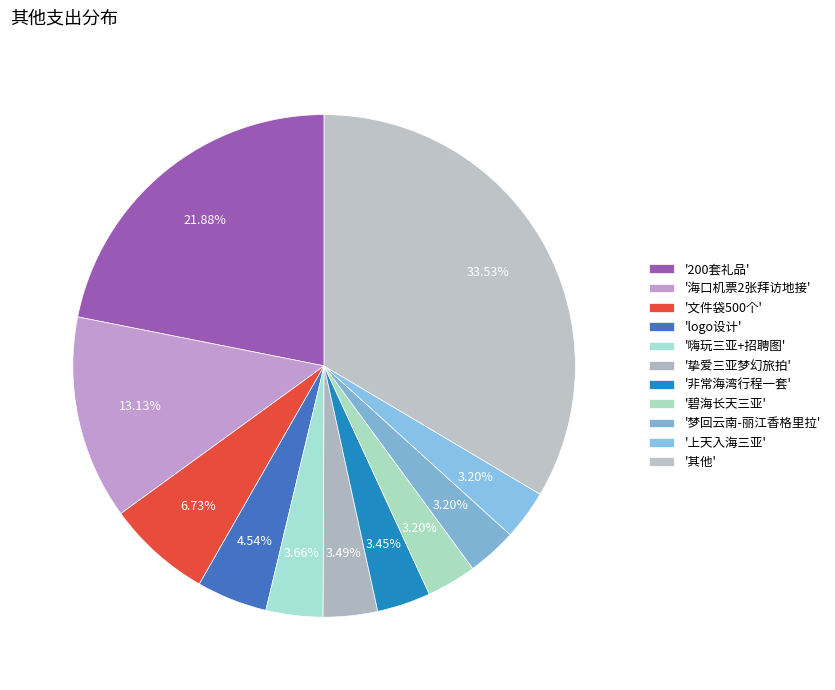

How many slices are in this pie chart?

11